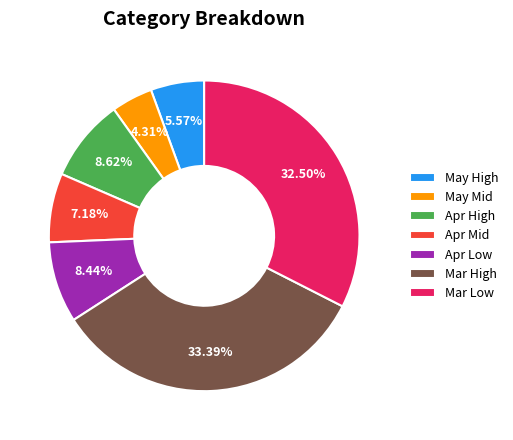

How many segments does this pie chart have?

7